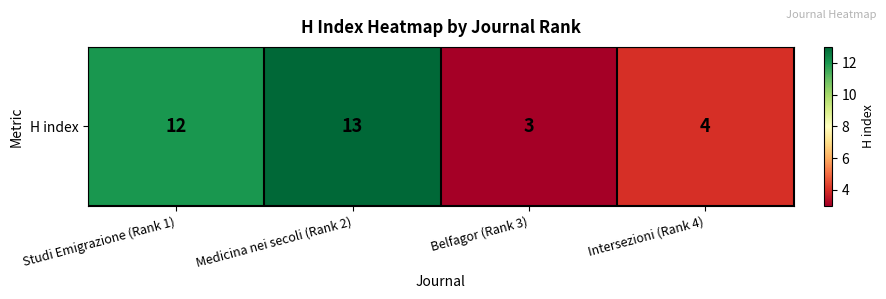

What is the average value?

8